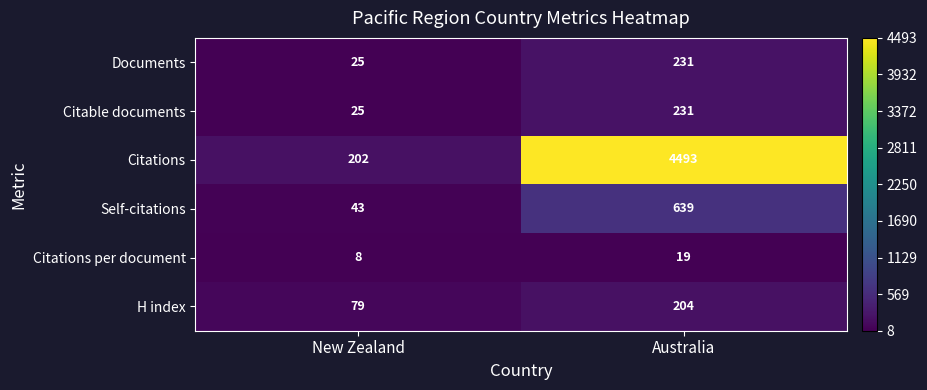

What is the difference between the Self-citations values at Australia and New Zealand?

596